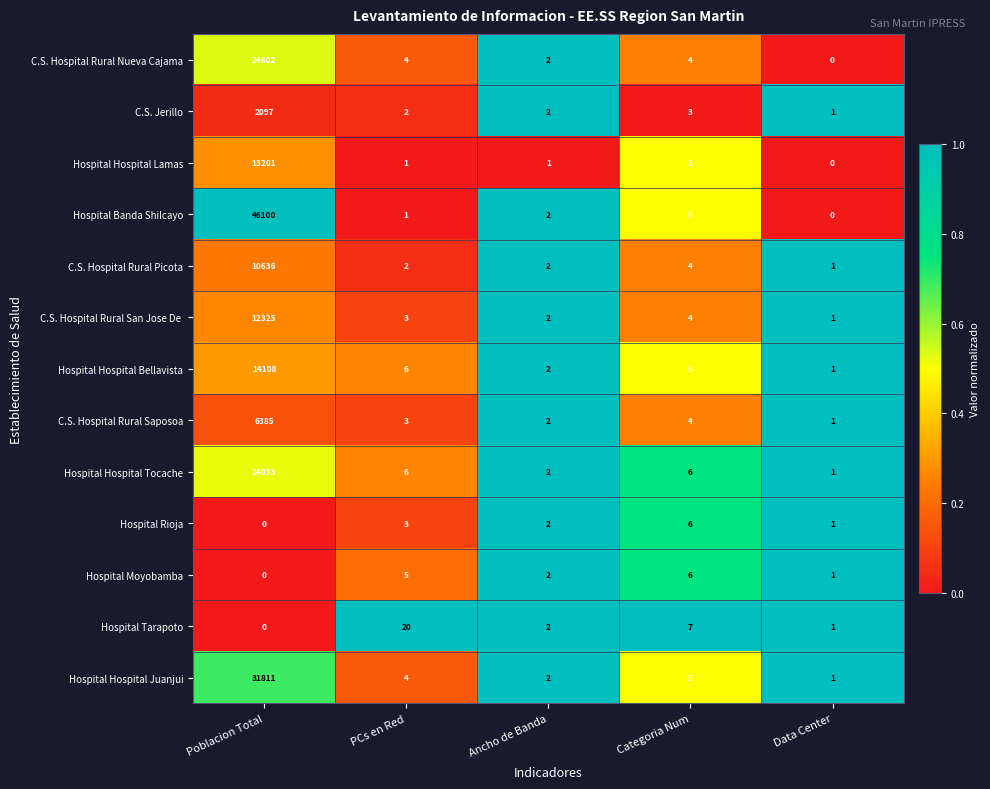

Which series changed the most between PCs en Red and Data Center?

Hospital Tarapoto